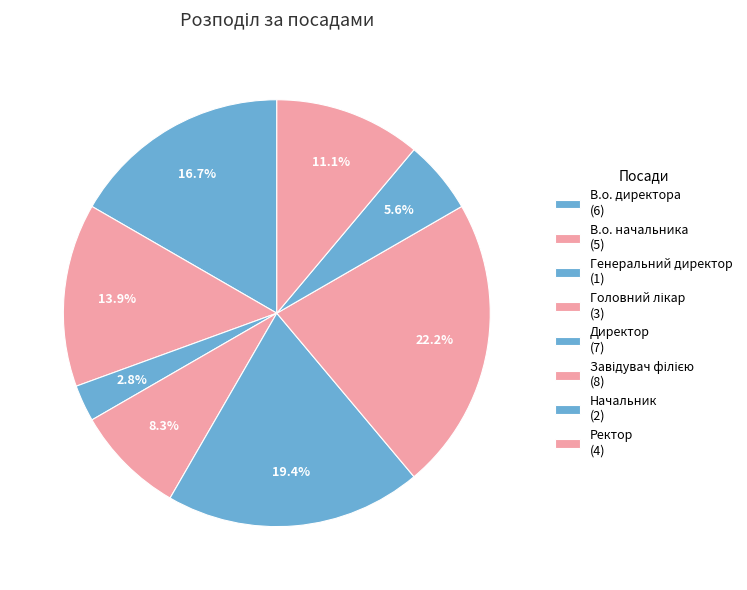

What is the change in value from Завідувач філією to Ректор?

-4